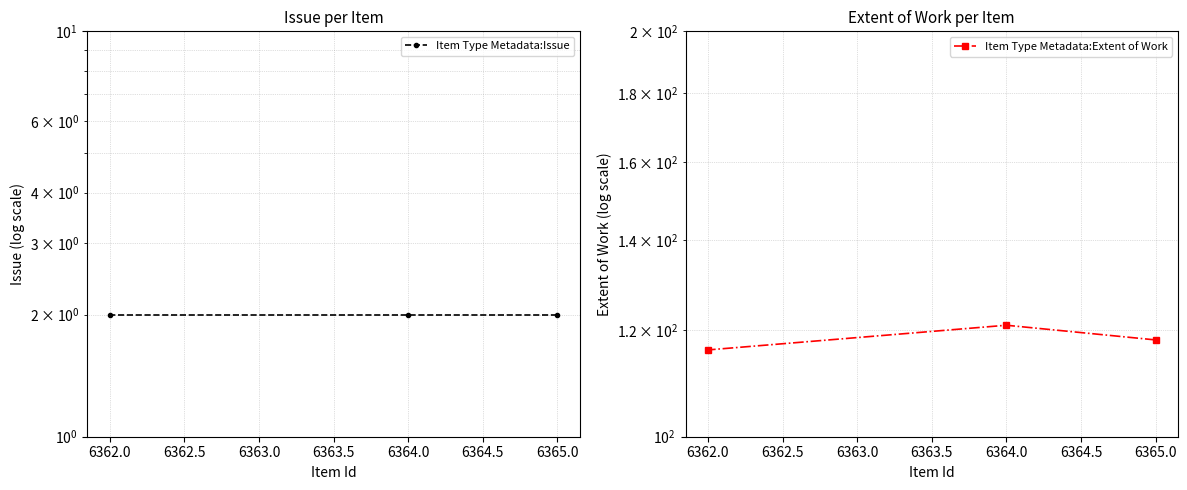

Does the chart have visible grid lines?

Yes